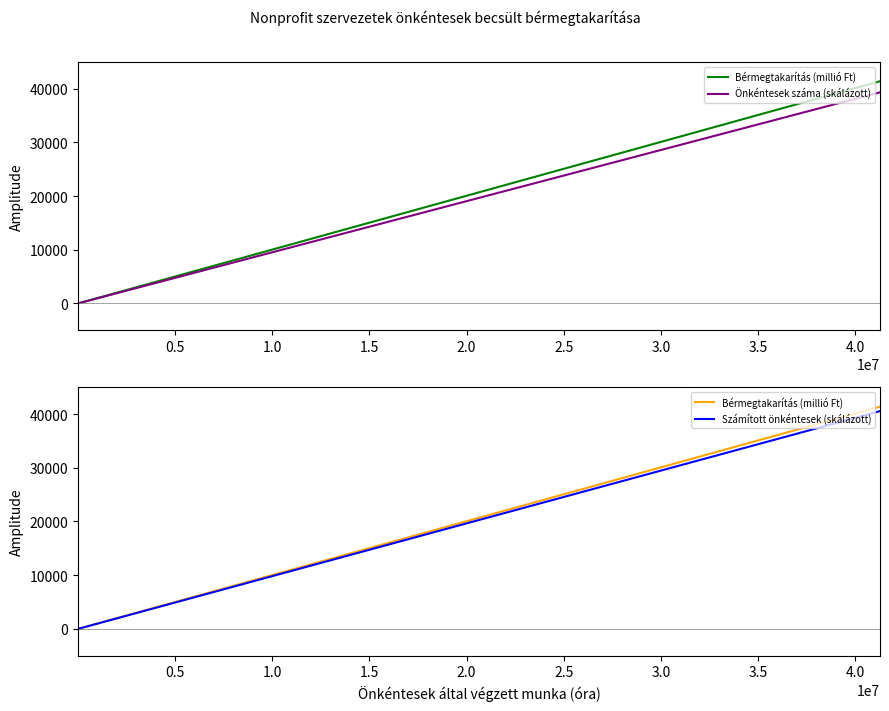

How many data points in Önkéntesek száma (skálázott) are less than 327?

4